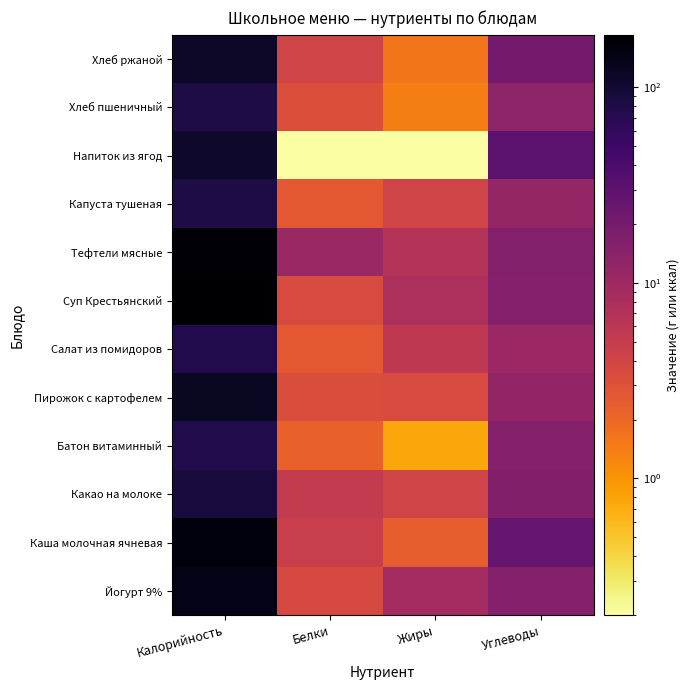

What is the spread (max minus min) of values at Жиры?

8.8